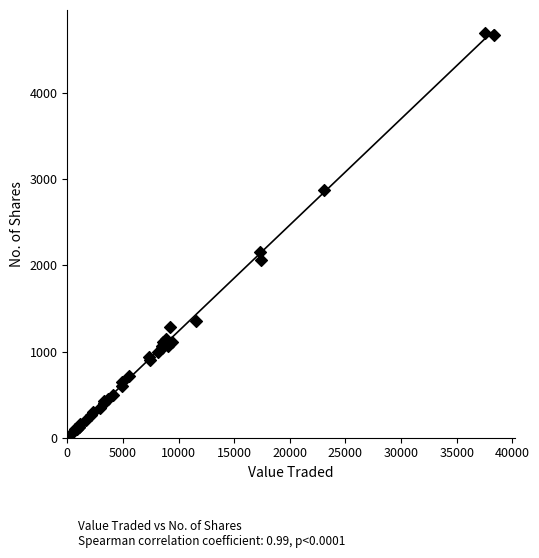

What Y value in the scatter plot is closest to 2349?

2156